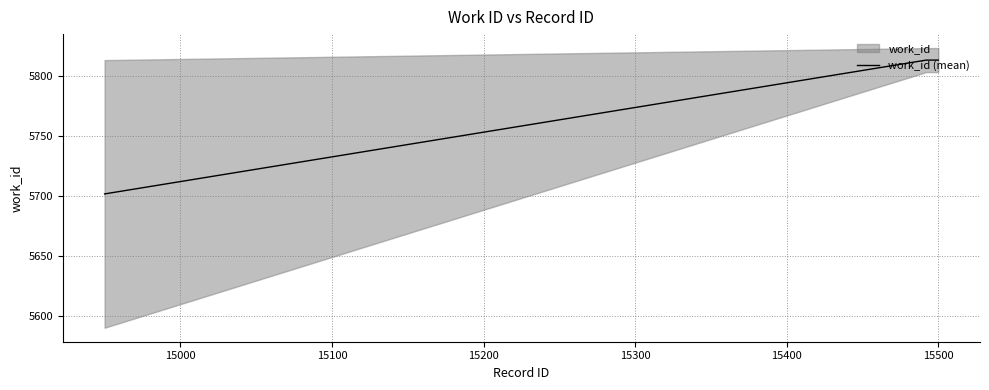

How many data points does each series have?

10